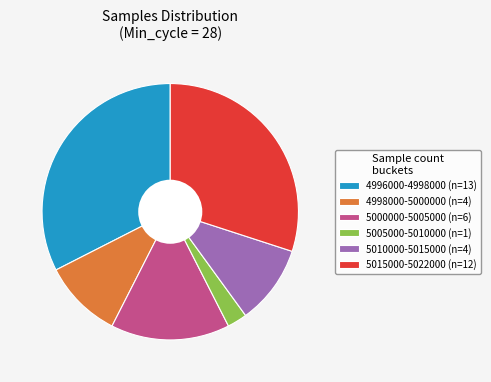

What is the smallest slice in the pie chart?

5005000-5010000 (n=1)